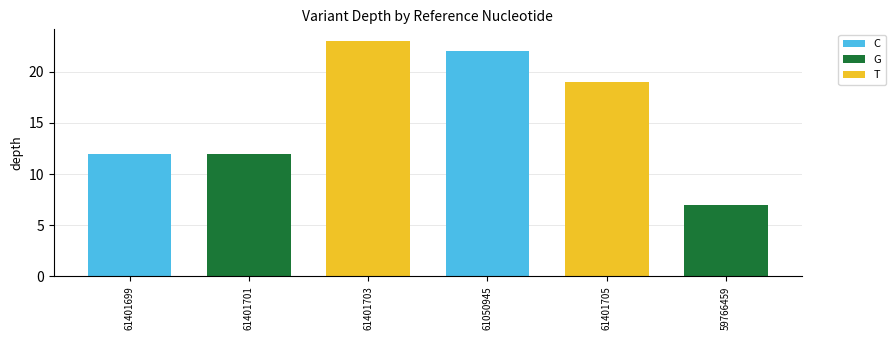

True or false: C has a value of 3 at 61401699.

False